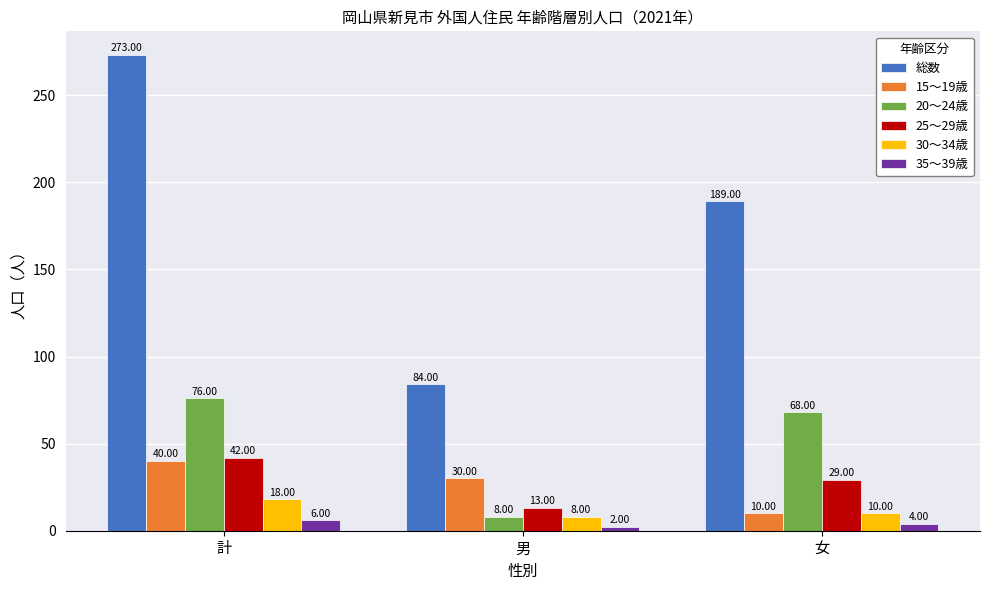

Reading left to right, transcribe all the data shown in this chart.

総数: 計=273	男=84	女=189
15～19歳: 計=40	男=30	女=10
20～24歳: 計=76	男=8	女=68
25～29歳: 計=42	男=13	女=29
30～34歳: 計=18	男=8	女=10
35～39歳: 計=6	男=2	女=4